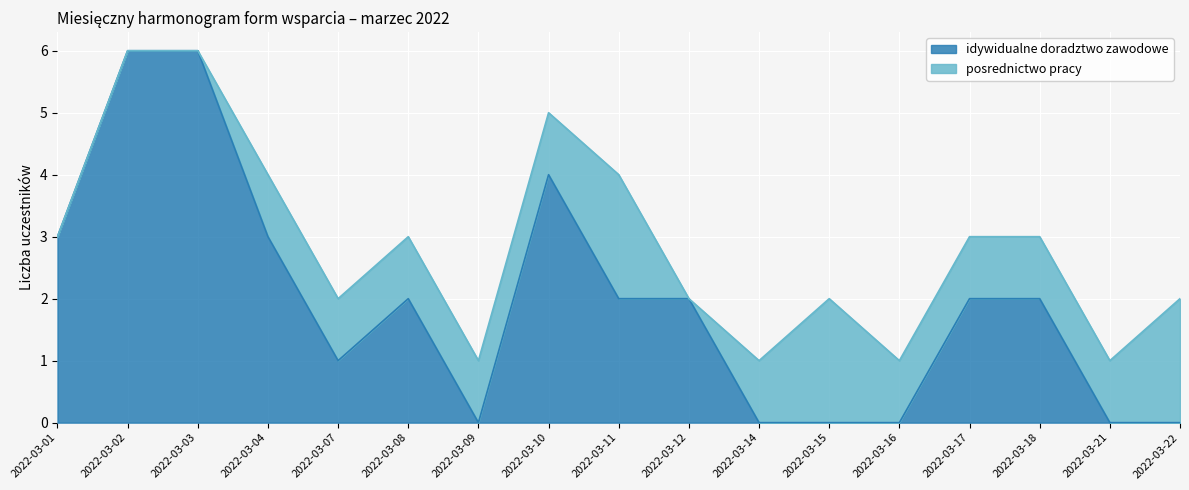

Reading right to left, list all the values displayed in this chart.

0	0	2	2	0	0	0	2	2	4	0	2	1	3	6	6	3